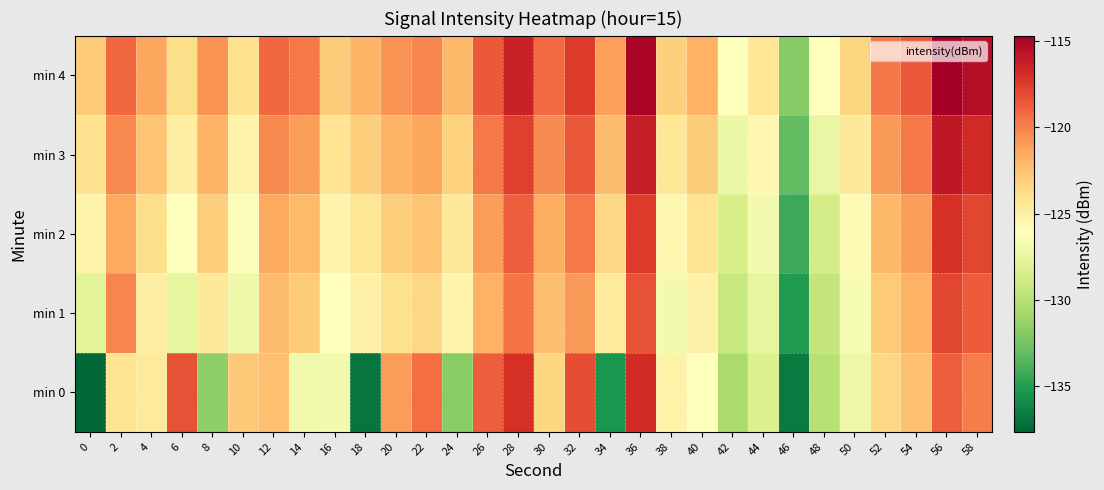

Which series has the largest range (max minus min)?

min 0